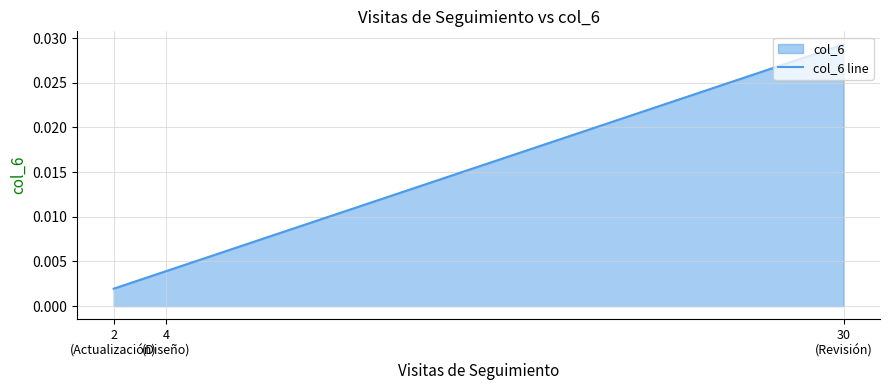

How many lines are shown in the chart?

1